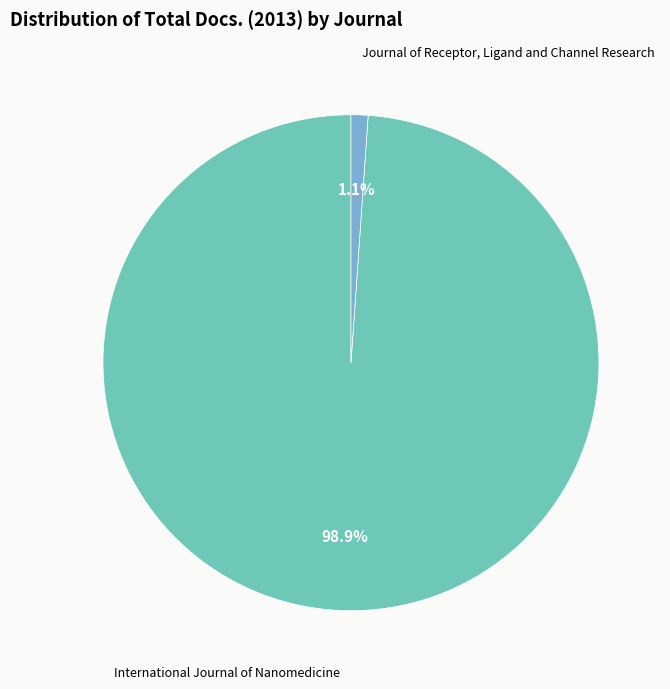

To the nearest percent, what is the difference between the largest and smallest slice percentages?

98%